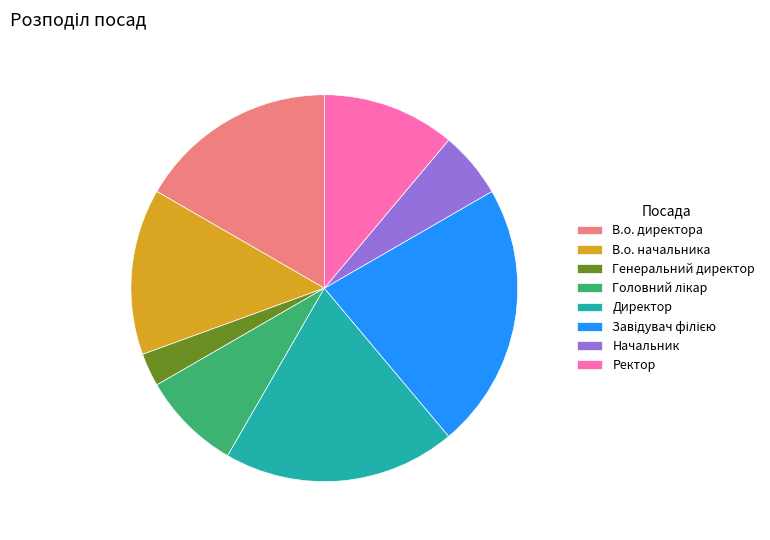

The Генеральний директор slice represents 16% of the pie. True or false?

False